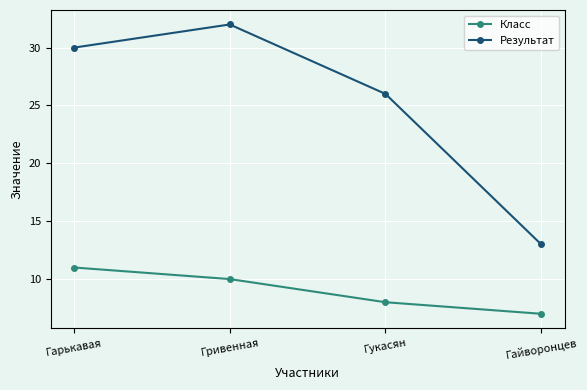

Reading right to left, transcribe all the data shown in this chart.

Класс: Гайворонцев=7	Гукасян=8	Гривенная=10	Гарькавая=11
Результат: Гайворонцев=13	Гукасян=26	Гривенная=32	Гарькавая=30